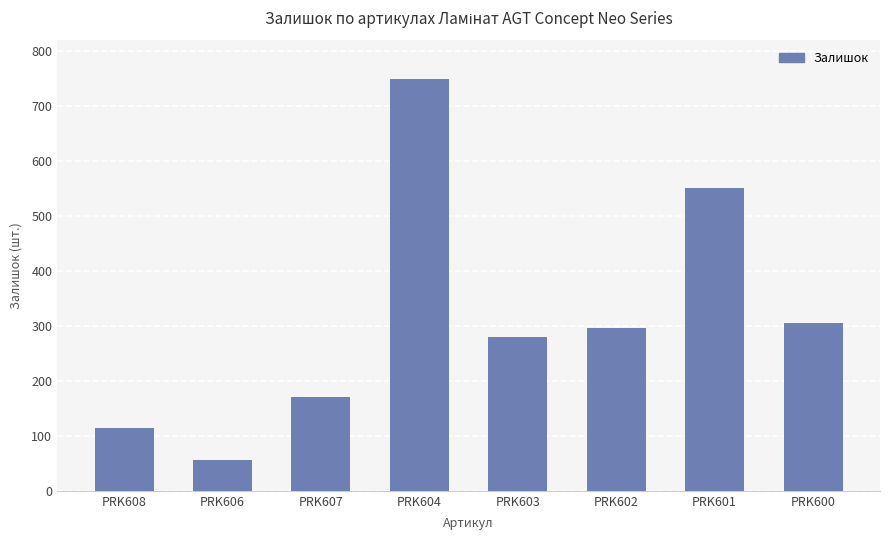

Reading left to right, list all the values displayed in this chart.

115	56	171	749	280	296	552	305